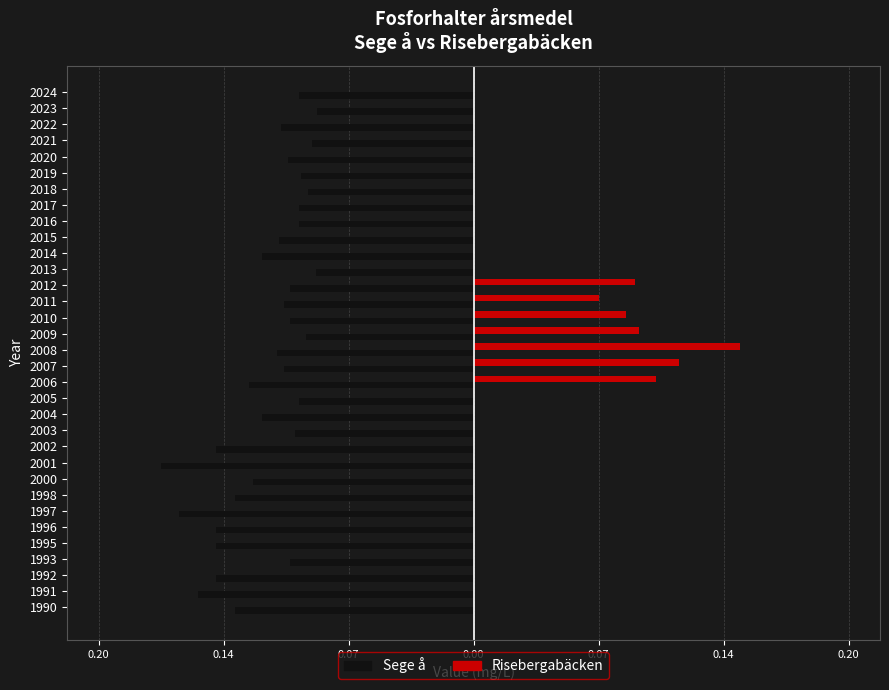

Between 2015 and 2003, which is larger?

2003